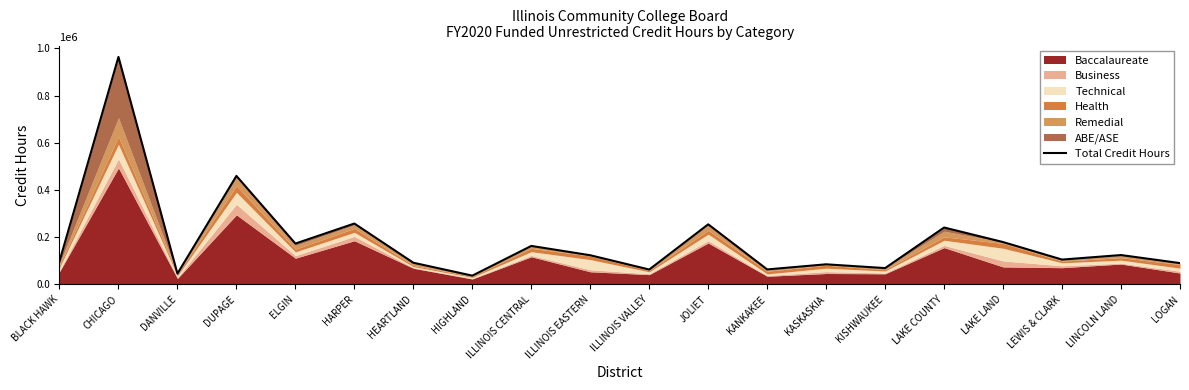

Where does the data first go above 123672?

CHICAGO